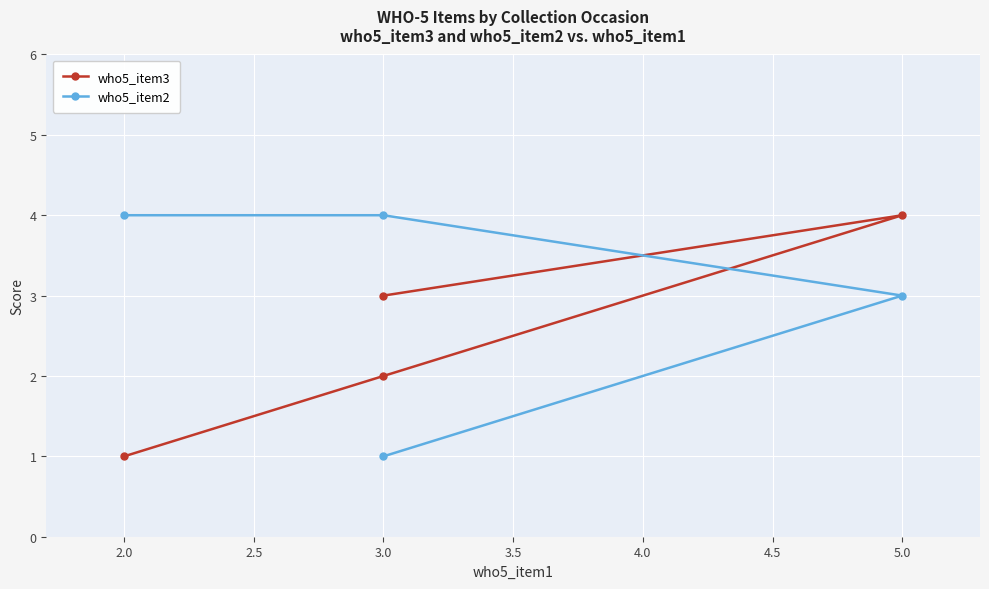

List the series in order of their peak value, highest first.

who5_item3, who5_item2